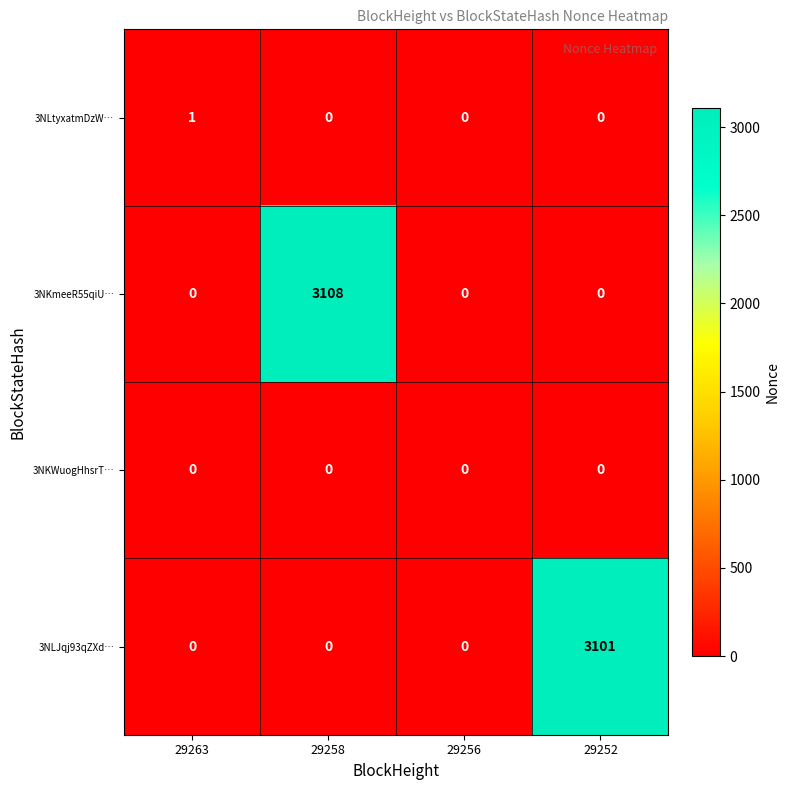

Read the 3NKmeeR55qiU… value at 29258, to the nearest 100.

3100